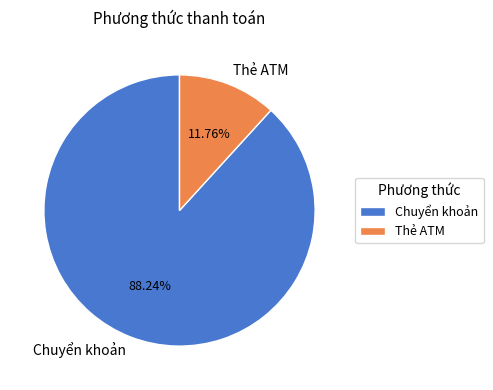

To the nearest percent, what is the difference between the largest and smallest slice percentages?

76%